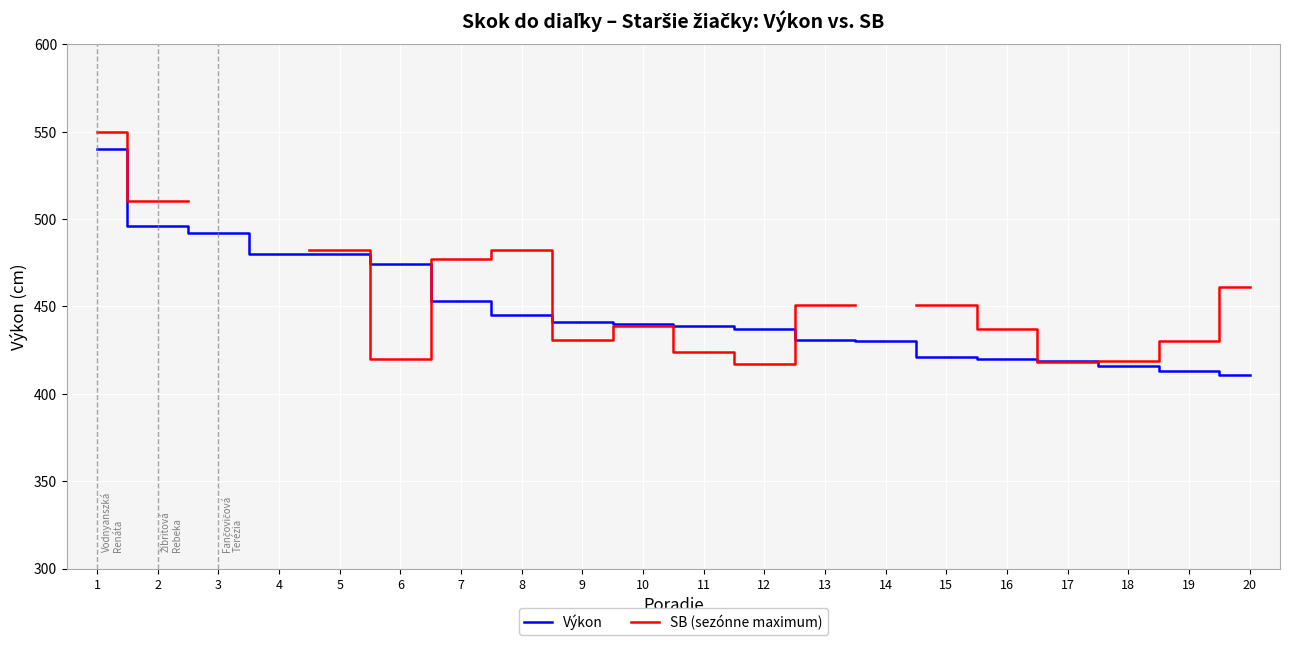

Which category has the highest value in the Výkon series?

1